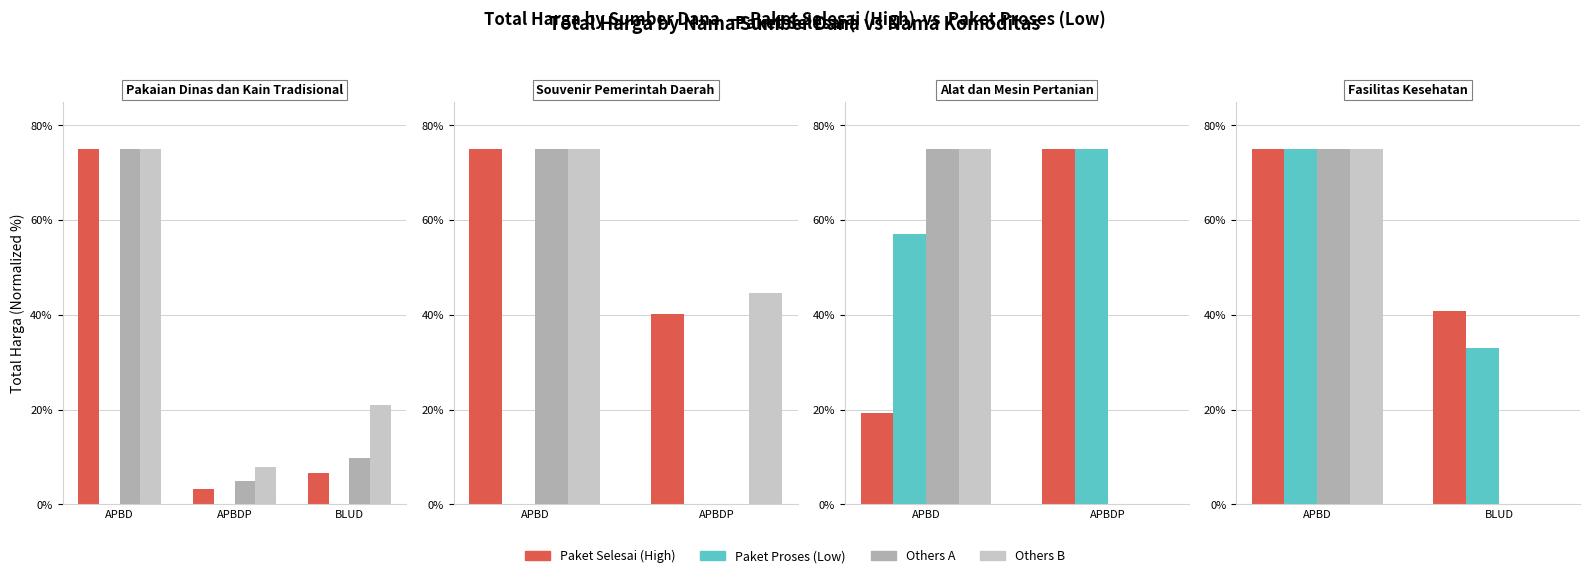

What is the greatest value displayed?

75.0